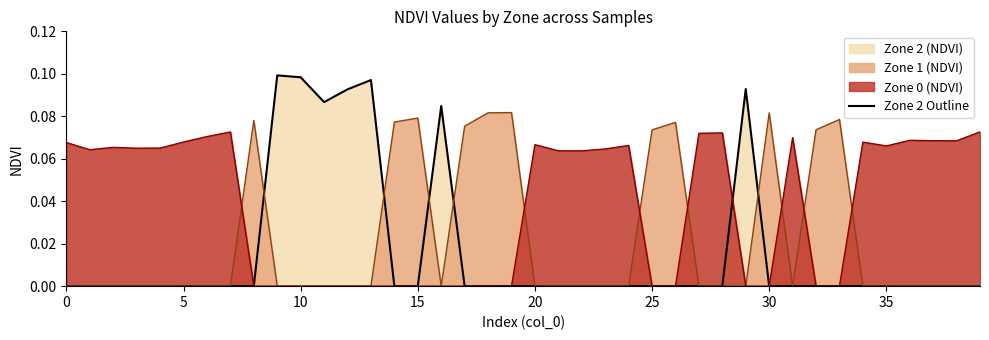

Reading left to right, extract all data points from this chart.

0.0	0.0	0.0	0.0	0.0	0.0	0.0	0.0	0.0	0.1	0.1	0.1	0.1	0.1	0.0	0.0	0.1	0.0	0.0	0.0	0.0	0.0	0.0	0.0	0.0	0.0	0.0	0.0	0.0	0.1	0.0	0.0	0.0	0.0	0.0	0.0	0.0	0.0	0.0	0.0